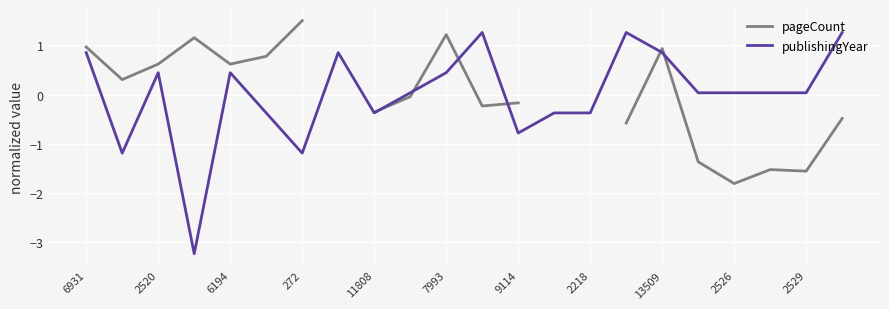

At 17, list the series in order from largest to smallest.

publishingYear, pageCount